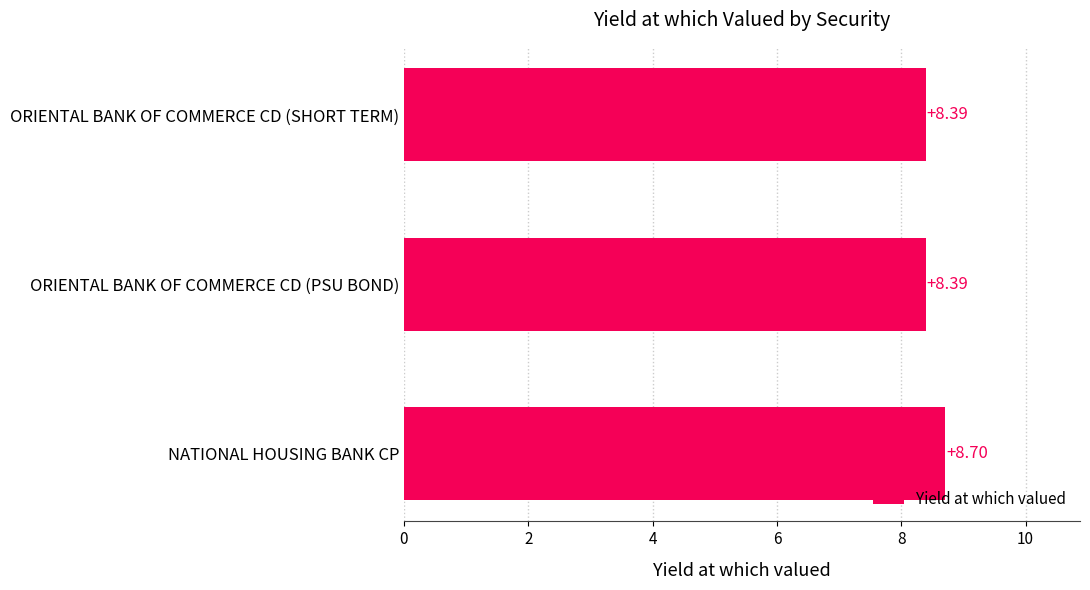

Are the bars horizontal?

Yes